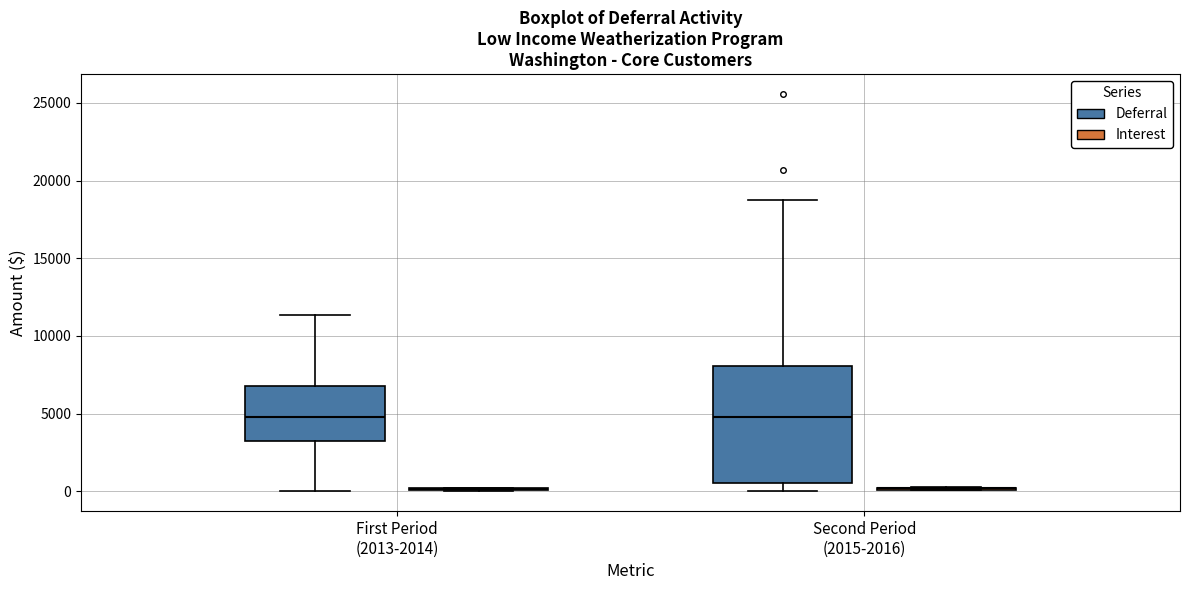

Where does the lower whisker of the box for First Period (2013-2014) (Deferral) end on the y-axis? The values are not printed on the chart, so give them approximately, as read against the axis.

0